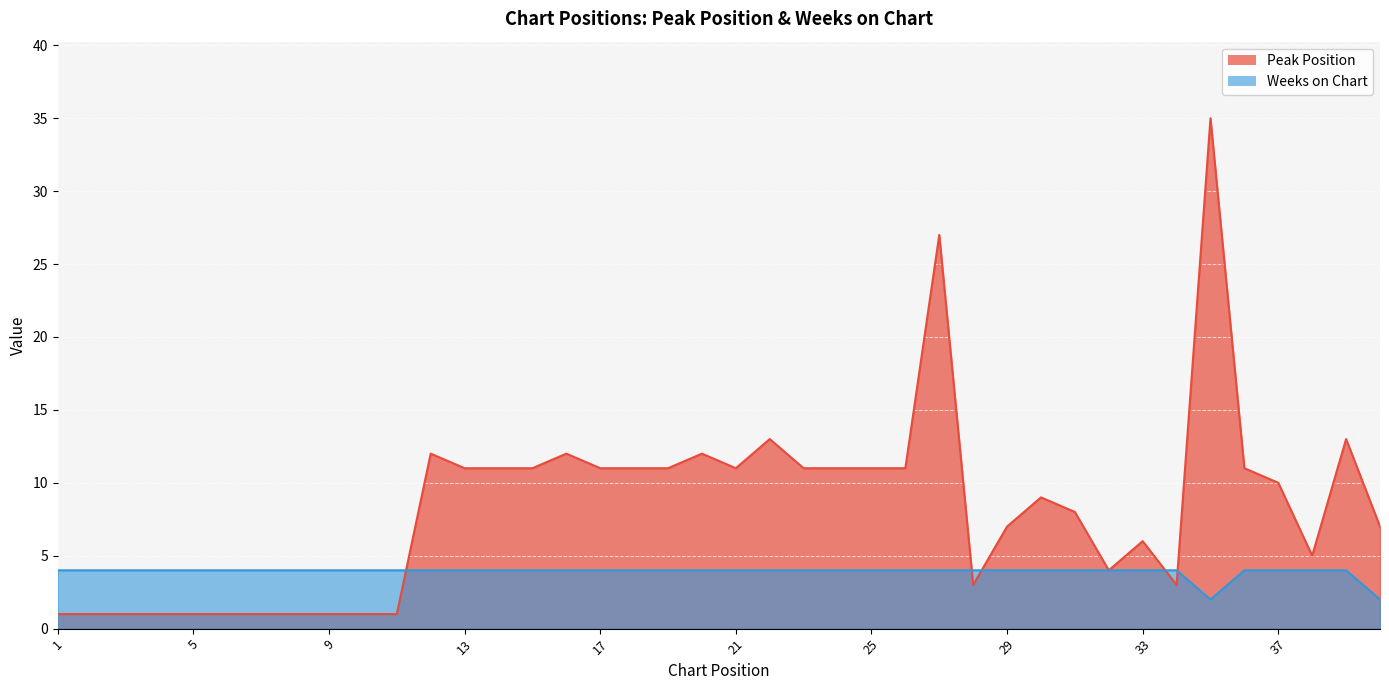

Rank the series at 8 from lowest to highest value.

Peak Position, Weeks on Chart